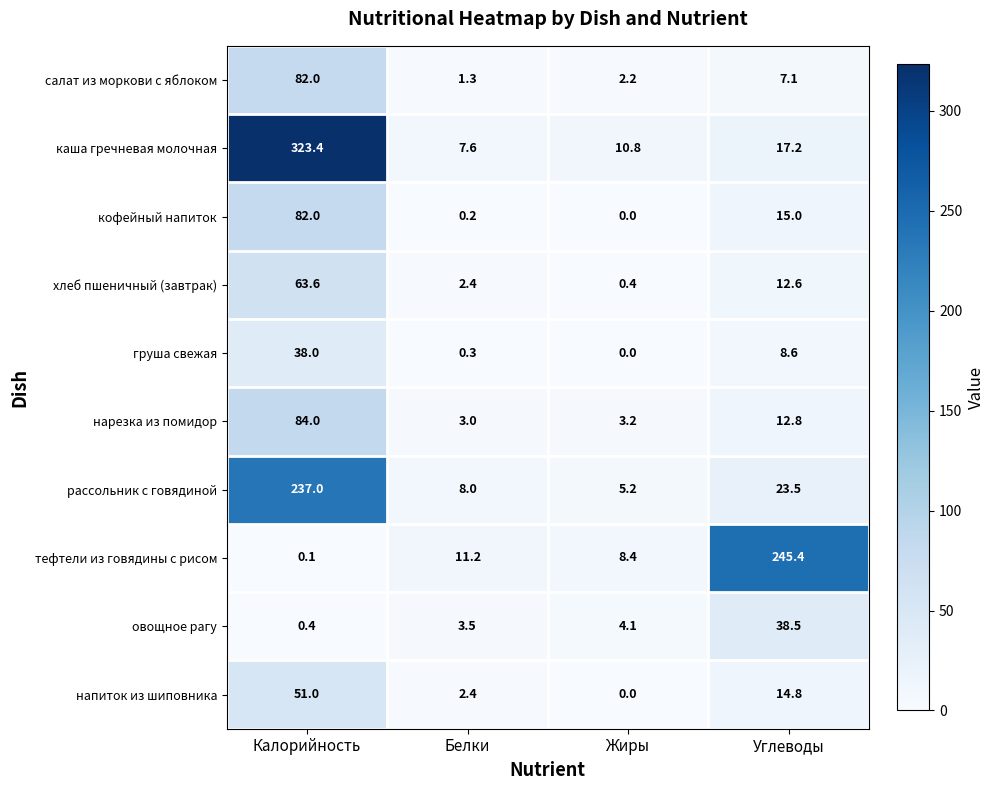

Which series has the largest total across all categories?

каша гречневая молочная